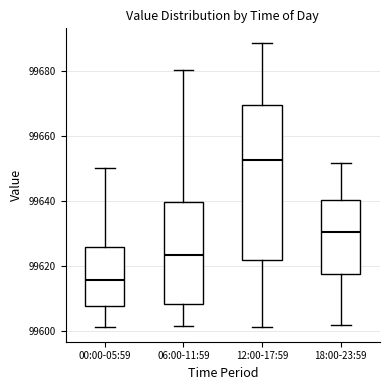

Which box is the tallest, from its lower edge to its upper edge?

12:00-17:59